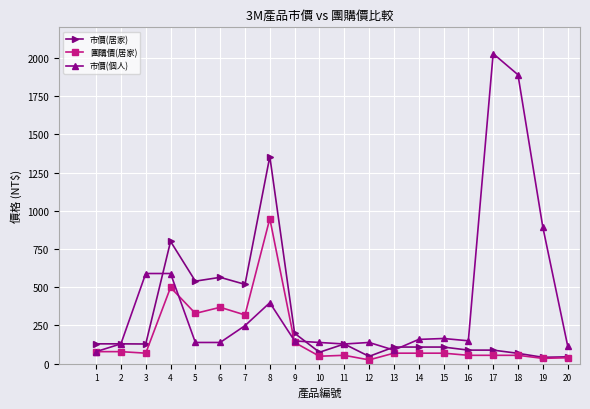

Where does the 市價(個人) series first go above 150?

3